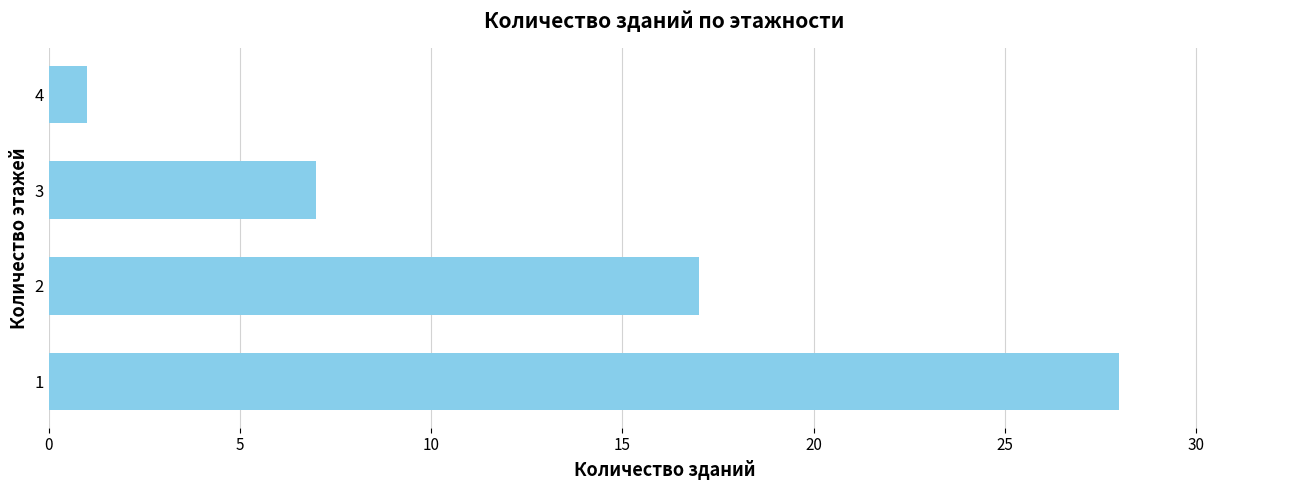

What is the sum of all values?

53